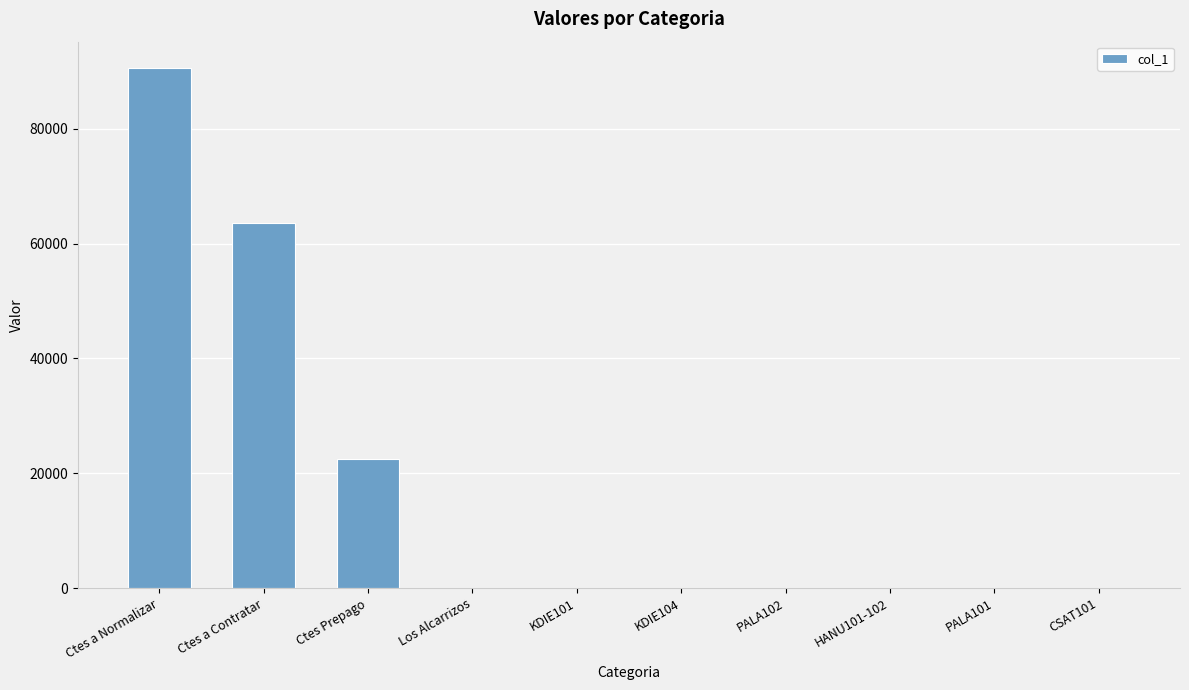

What is the change in value from Ctes a Normalizar to Ctes a Contratar?

-26968.9